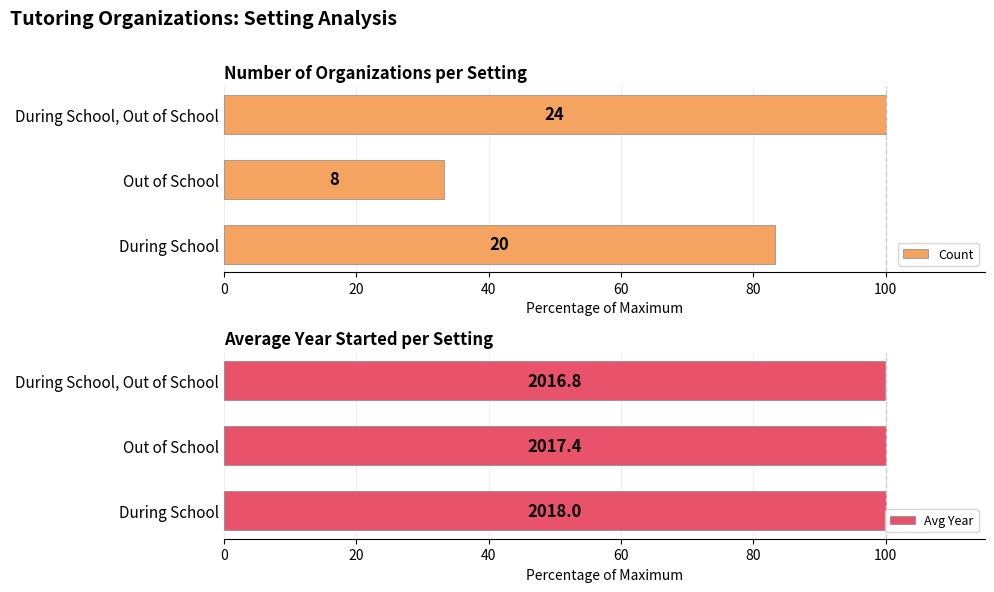

Count the number of data series in this chart.

2